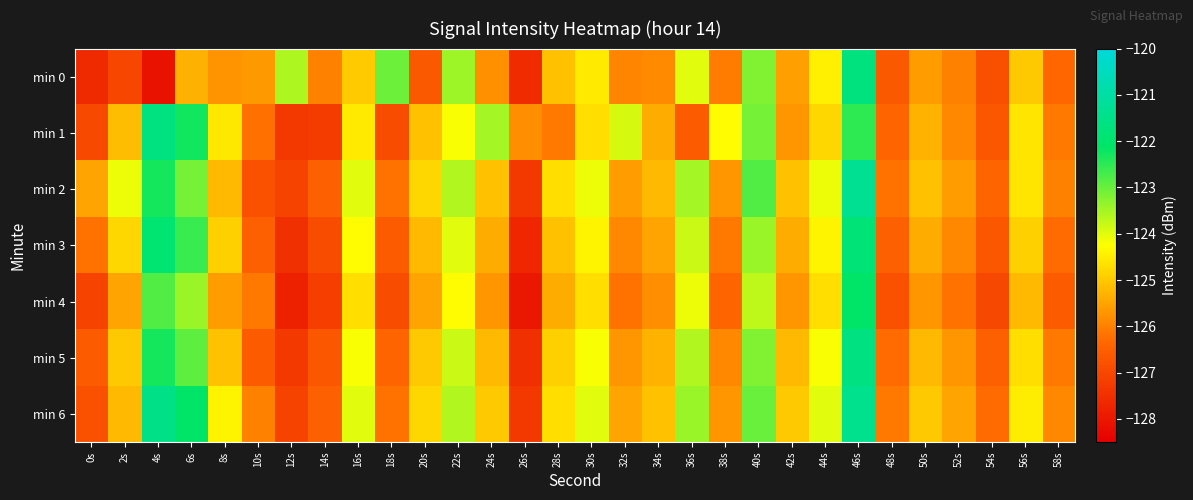

How many data points does each series have?

30